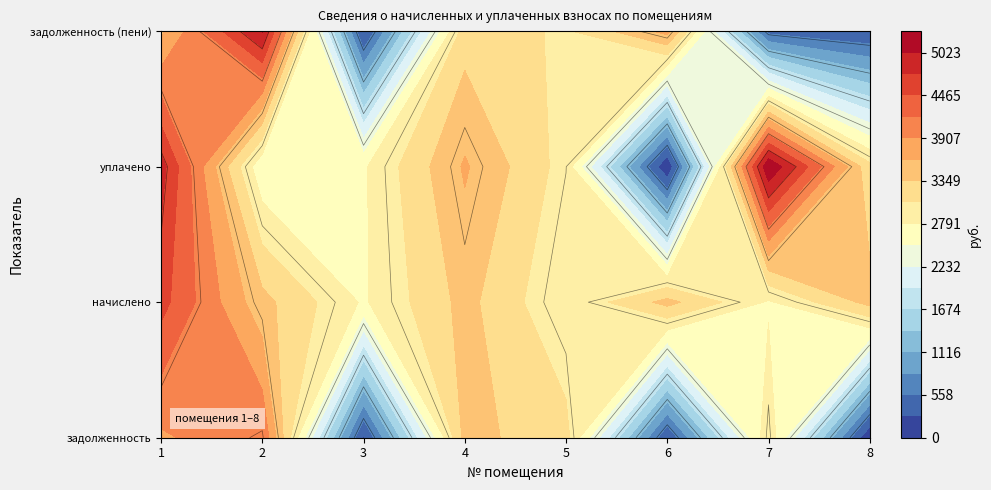

Which series changed the most between 6 and 7?

уплачено